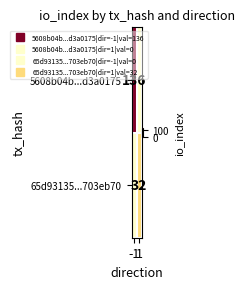

How many values in 65d93135...703eb70 are above zero?

1